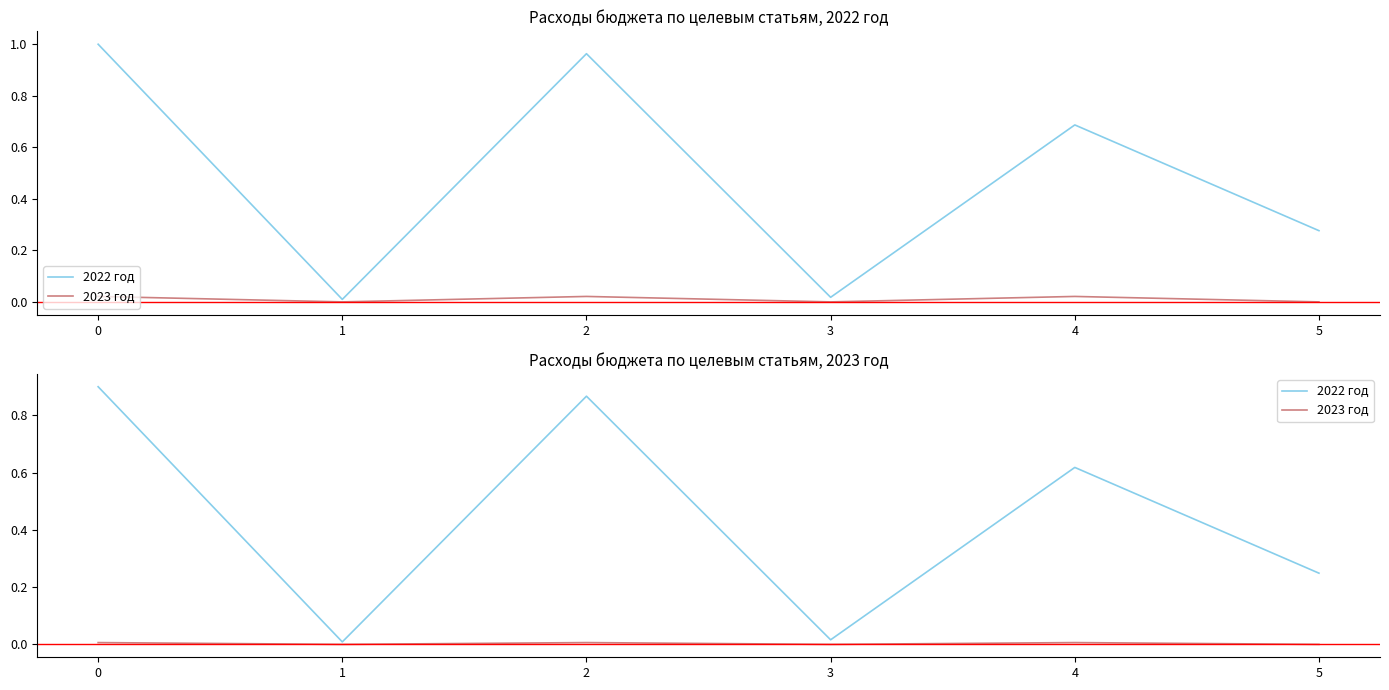

True or false: 2022 год and 2023 год cross at least once.

False